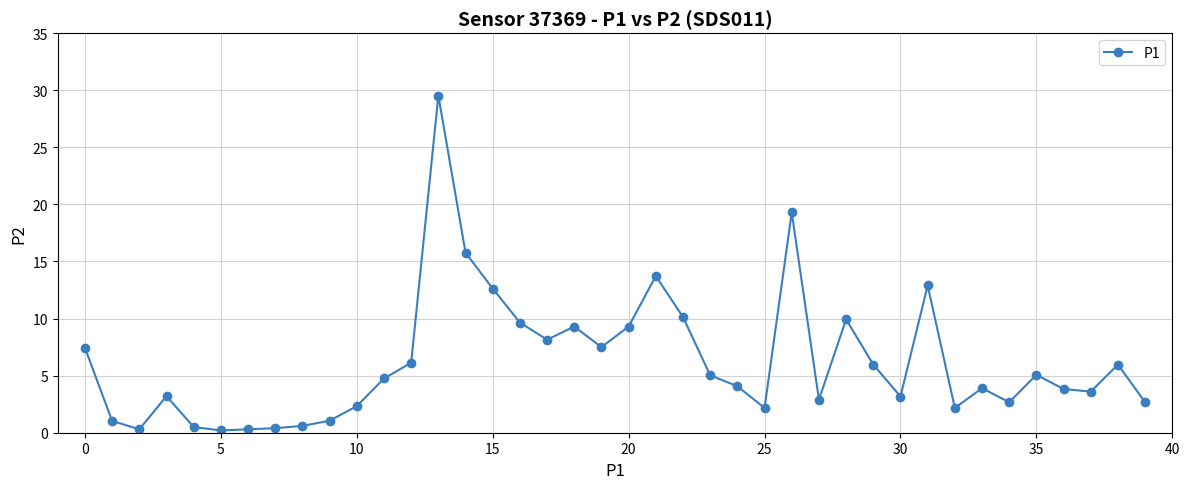

True or false: the data has more than 0 interior local peaks.

True